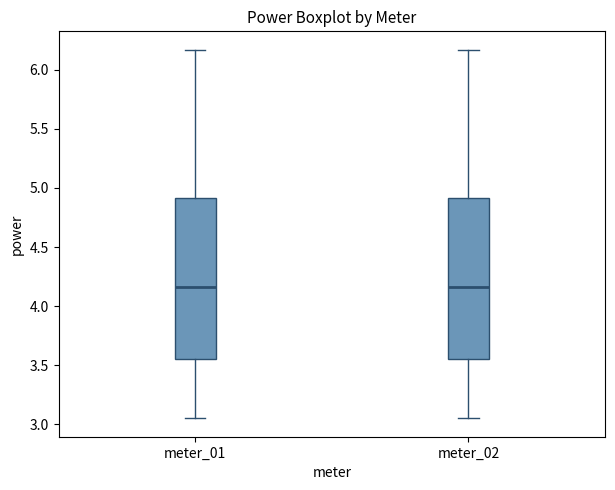

Reading left to right, transcribe this box plot: for each box, give where its median line is, the range the box spans, and where its two whiskers end, as read against the y-axis. The values are not printed on the chart, so give them approximately, as read against the axis.

meter_01: median 4.15, box 3.55 to 4.90, whiskers 3.05 to 6.15
meter_02: median 4.15, box 3.55 to 4.90, whiskers 3.05 to 6.15